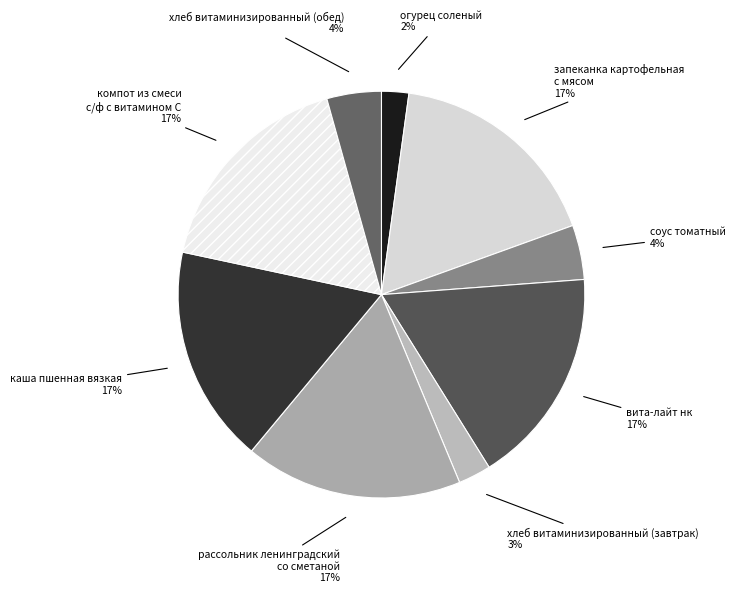

Approximately how many times larger is the value at запеканка картофельная с мясом compared to вита-лайт нк?

1.0